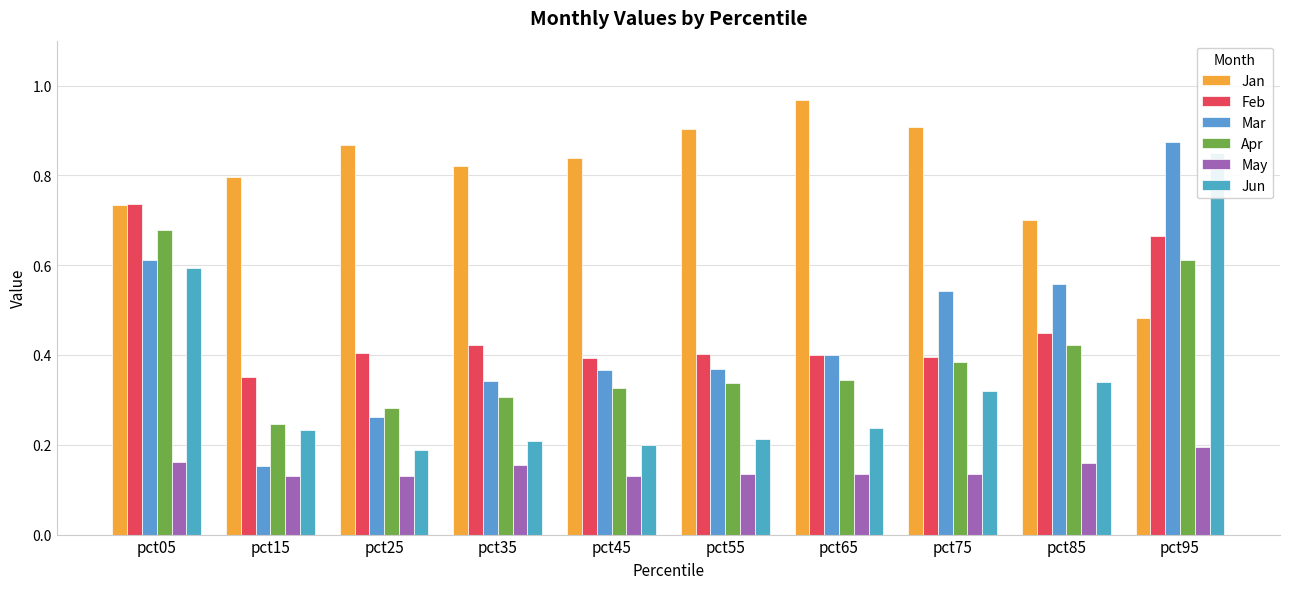

Reading right to left, what are all the values shown in this chart?

Jan: 0.5	0.7	0.9	1.0	0.9	0.8	0.8	0.9	0.8	0.7
Feb: 0.7	0.4	0.4	0.4	0.4	0.4	0.4	0.4	0.4	0.7
Mar: 0.9	0.6	0.5	0.4	0.4	0.4	0.3	0.3	0.2	0.6
Apr: 0.6	0.4	0.4	0.3	0.3	0.3	0.3	0.3	0.2	0.7
May: 0.2	0.2	0.1	0.1	0.1	0.1	0.2	0.1	0.1	0.2
Jun: 0.8	0.3	0.3	0.2	0.2	0.2	0.2	0.2	0.2	0.6